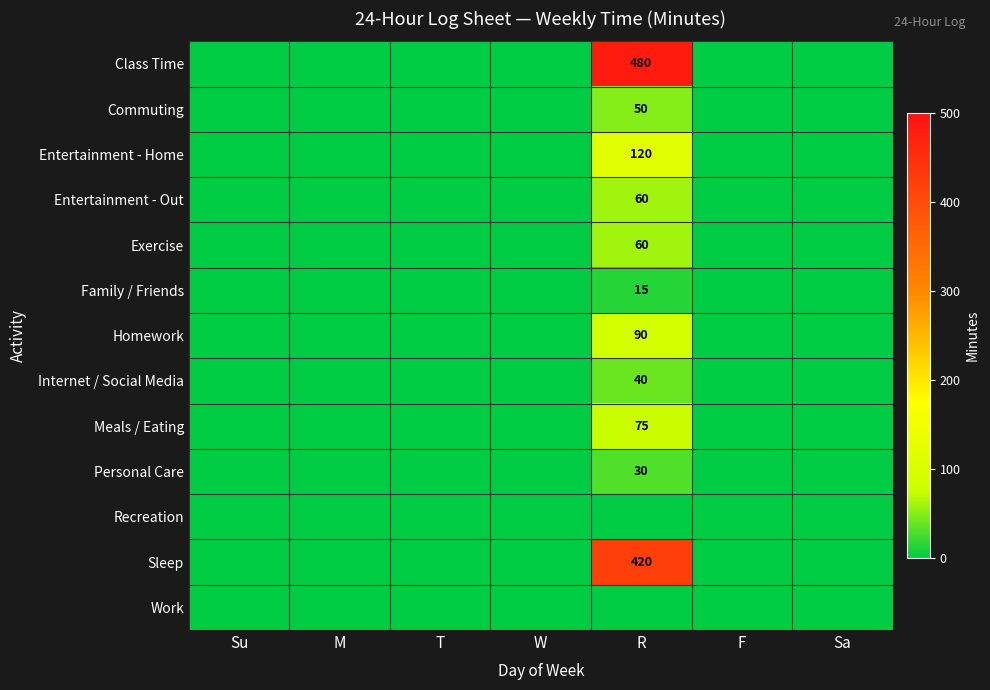

Rank the series by their maximum value, from lowest to highest.

Recreation, Work, Family / Friends, Personal Care, Internet / Social Media, Commuting, Entertainment - Out, Exercise, Meals / Eating, Homework, Entertainment - Home, Sleep, Class Time